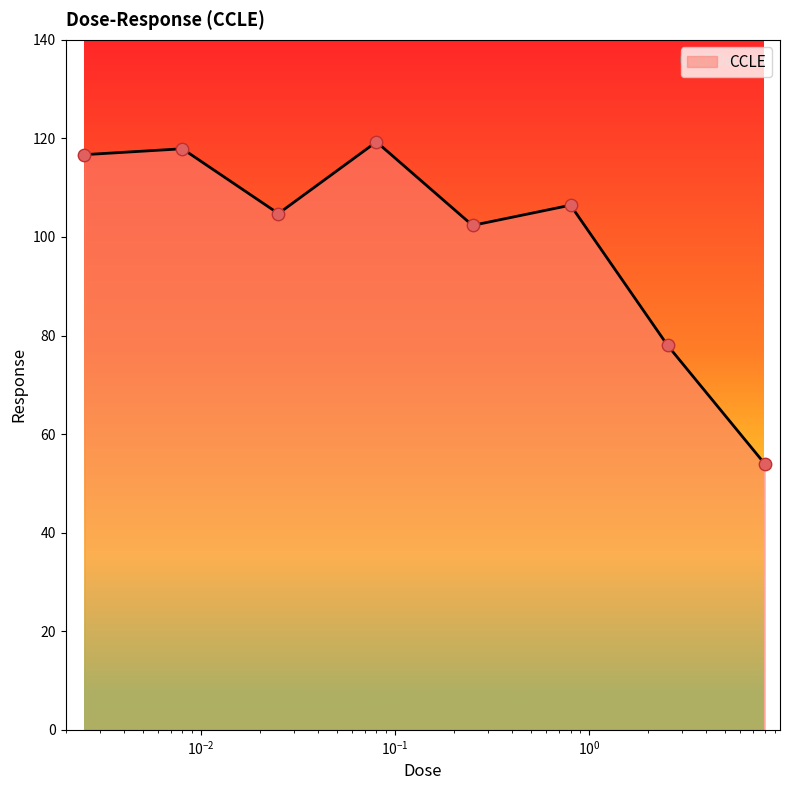

True or false: there are more than 1 points higher than both neighbors.

True